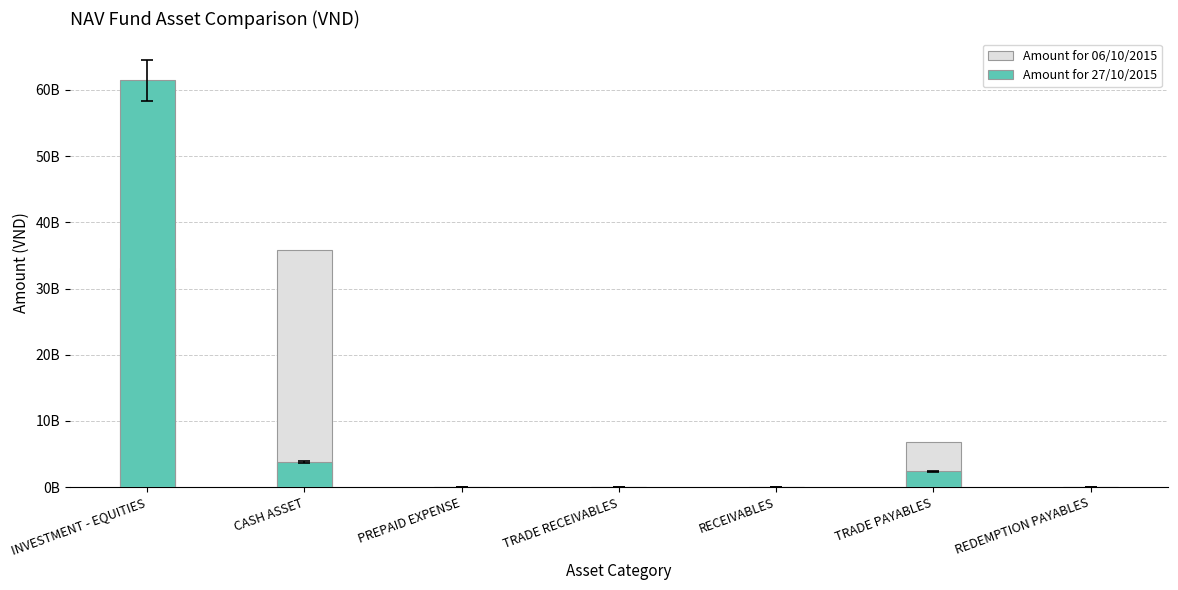

Which series changed the most between RECEIVABLES and REDEMPTION PAYABLES?

Amount for 27/10/2015